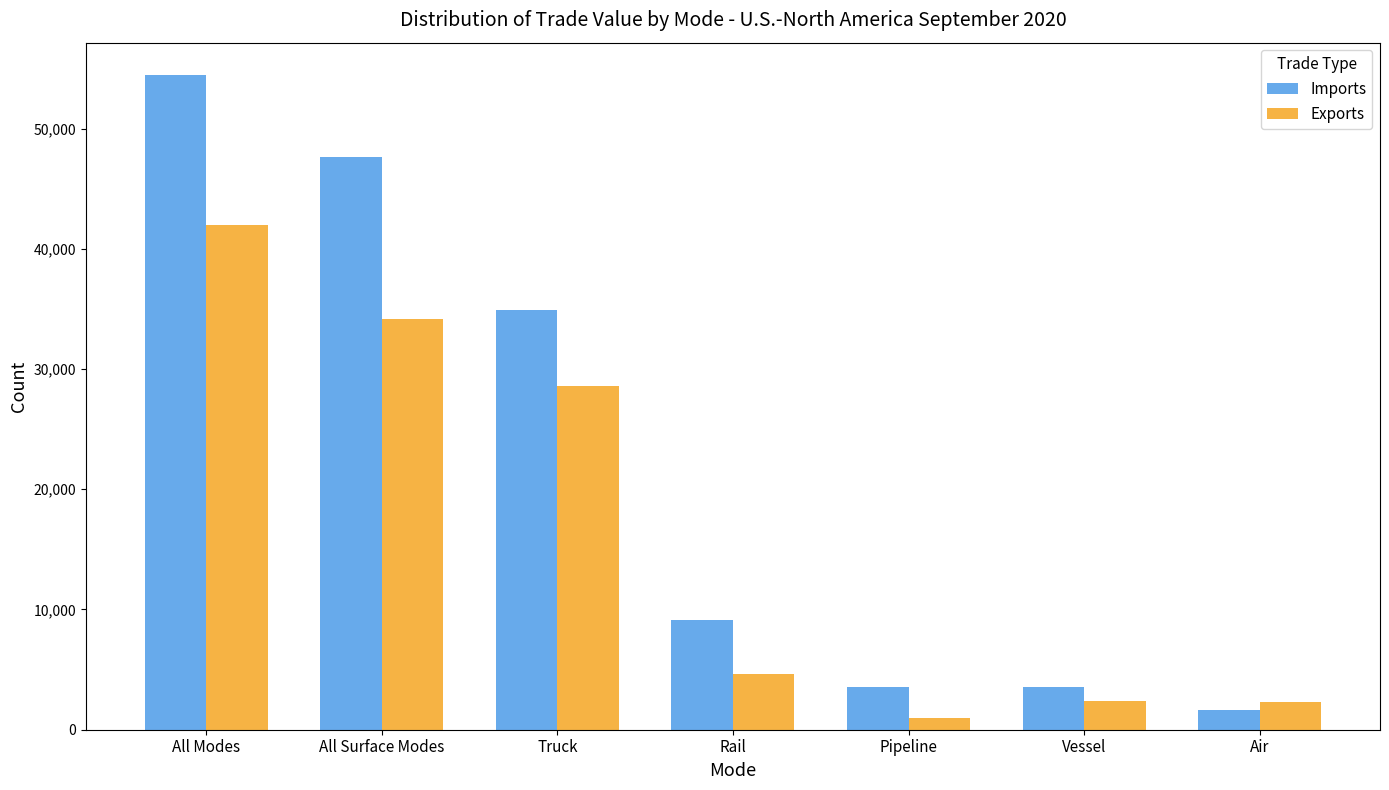

What is the spread (max minus min) of values at Rail?

4539.5